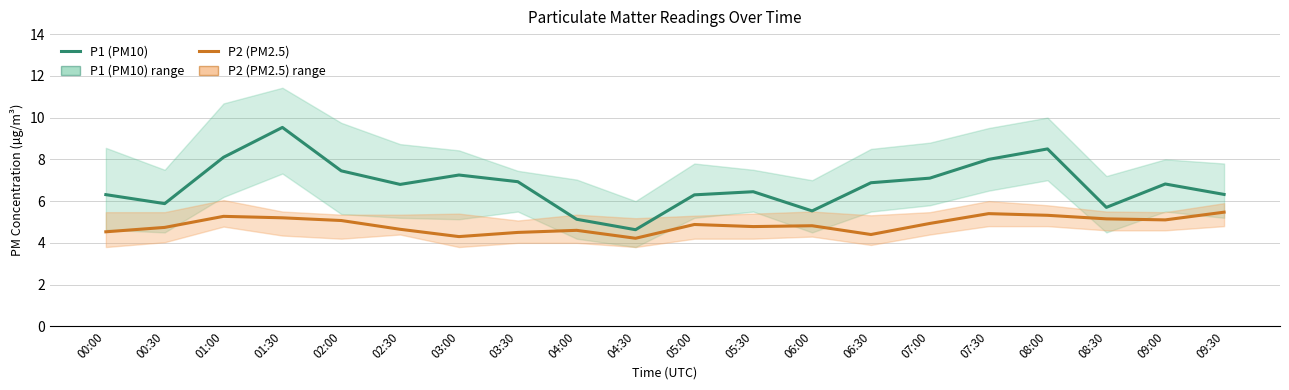

True or false: P2 (PM2.5) and P1 (PM10) cross at least once.

False